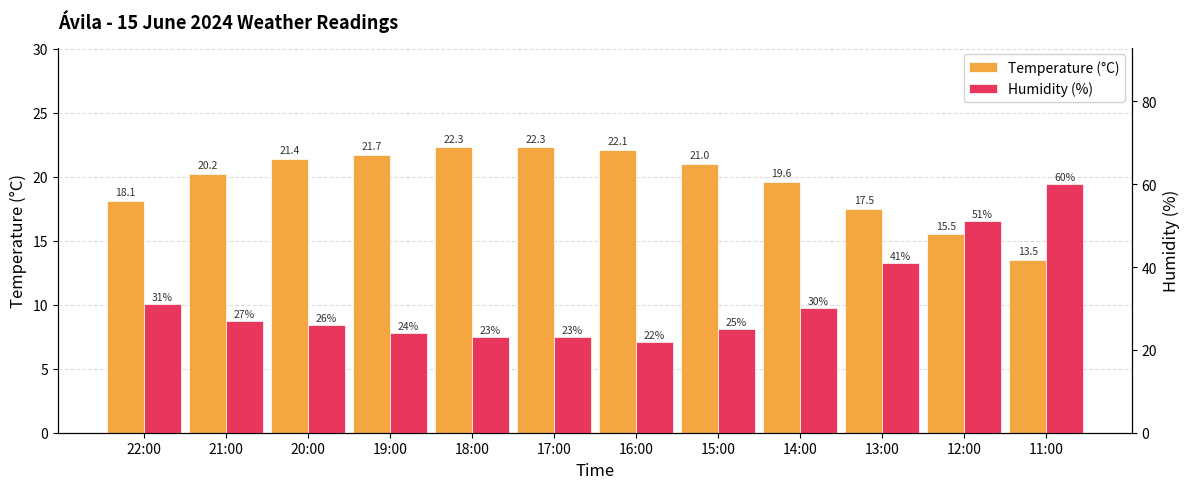

Rank the categories by Temperature (°C) value from lowest to highest.

11:00, 12:00, 13:00, 22:00, 14:00, 21:00, 15:00, 20:00, 19:00, 16:00, 18:00, 17:00